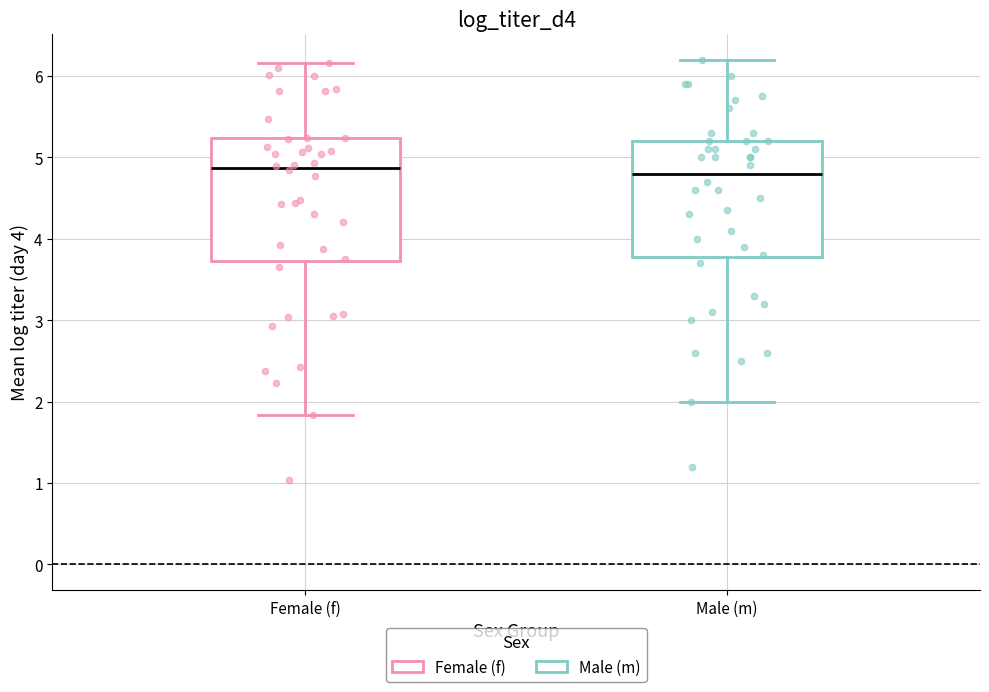

Reading left to right, transcribe this box plot: for each box, give where its median line is, the range the box spans, and where its two whiskers end, as read against the y-axis. The values are not printed on the chart, so give them approximately, as read against the axis.

Female (f): median 4.9, box 3.7 to 5.2, whiskers 1.8 to 6.2
Male (m): median 4.8, box 3.8 to 5.2, whiskers 2.0 to 6.2